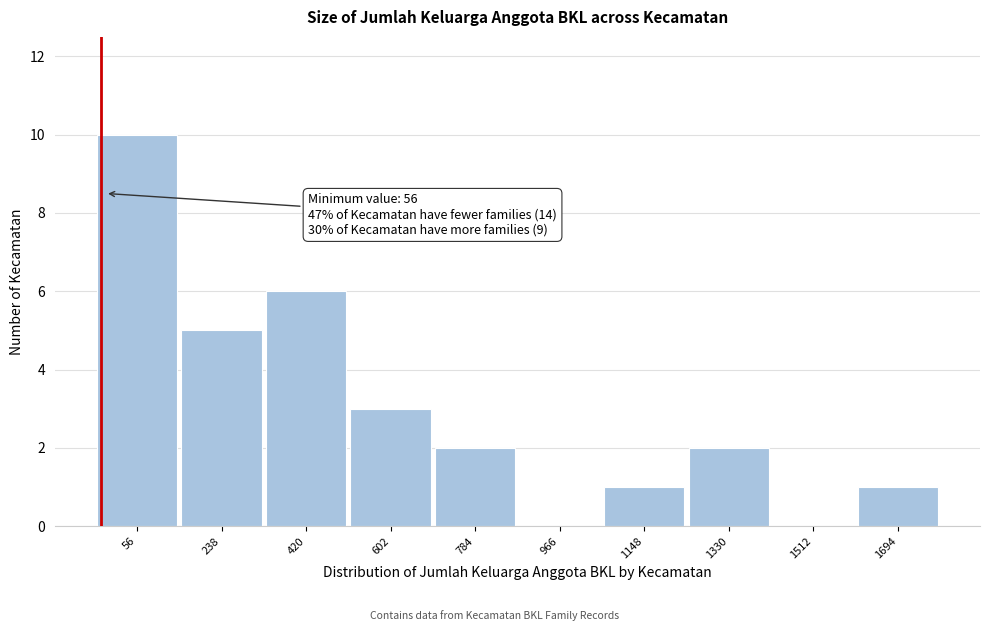

Reading right to left, list all the values displayed in this chart.

1694=1	1512=0	1330=2	1148=1	966=0	784=2	602=3	420=6	238=5	56=10